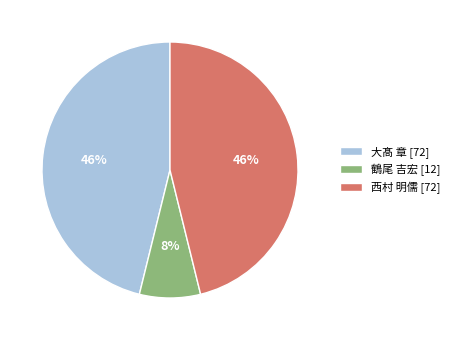

How many slices are in this pie chart?

3